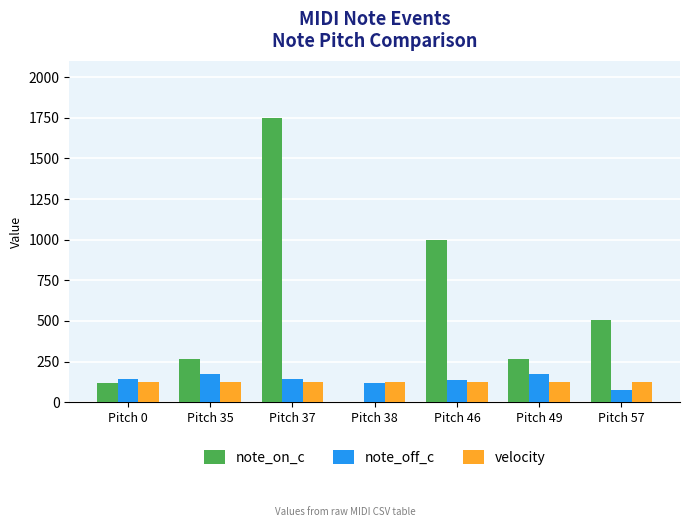

What is the maximum value for velocity?

127